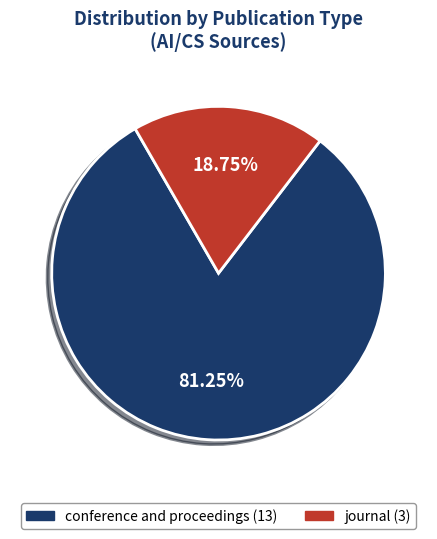

To the nearest percent, what portion does conference and proceedings represent?

81%